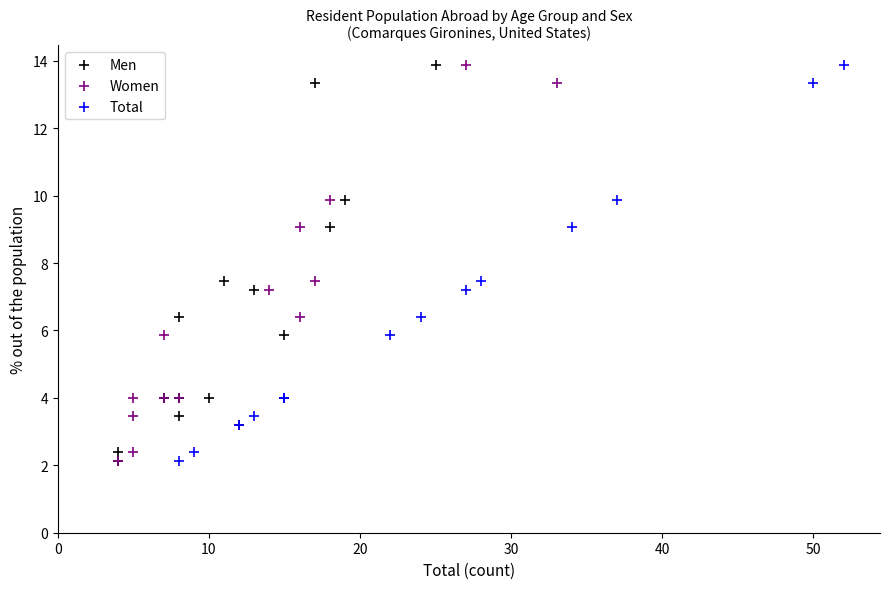

What are all the series names shown in the legend?

Men, Women, Total